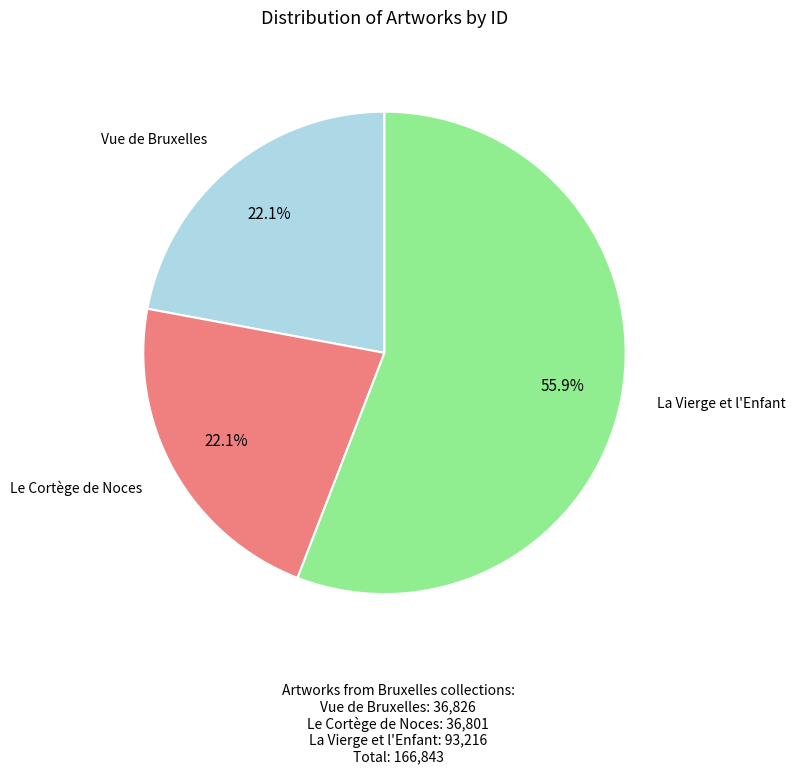

Does any single category account for the majority?

Yes